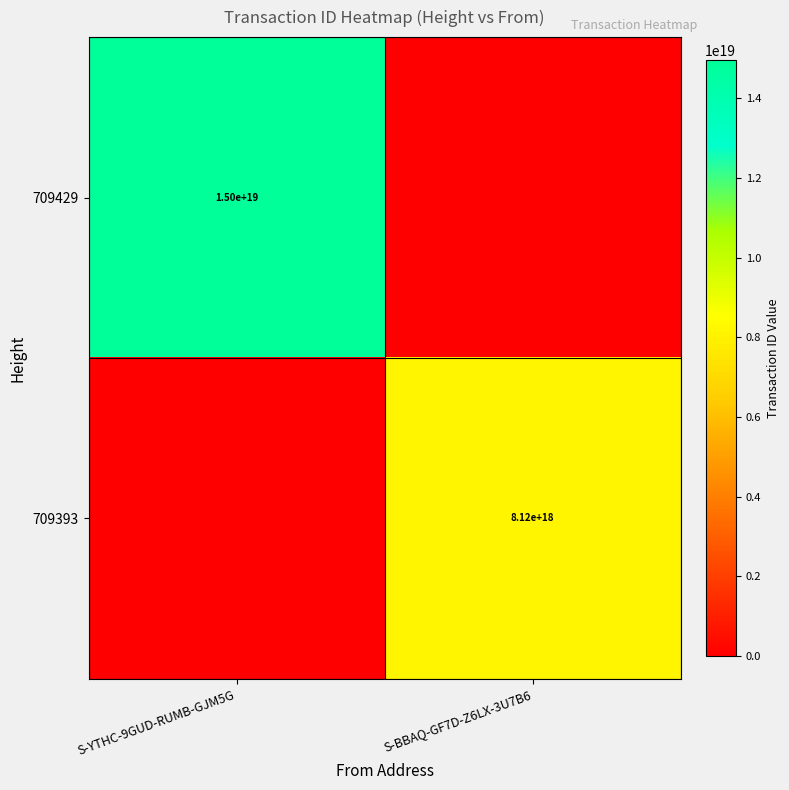

True or false: 709429 has a value of 24294486895740002304 at S-YTHC-9GUD-RUMB-GJM5G.

False